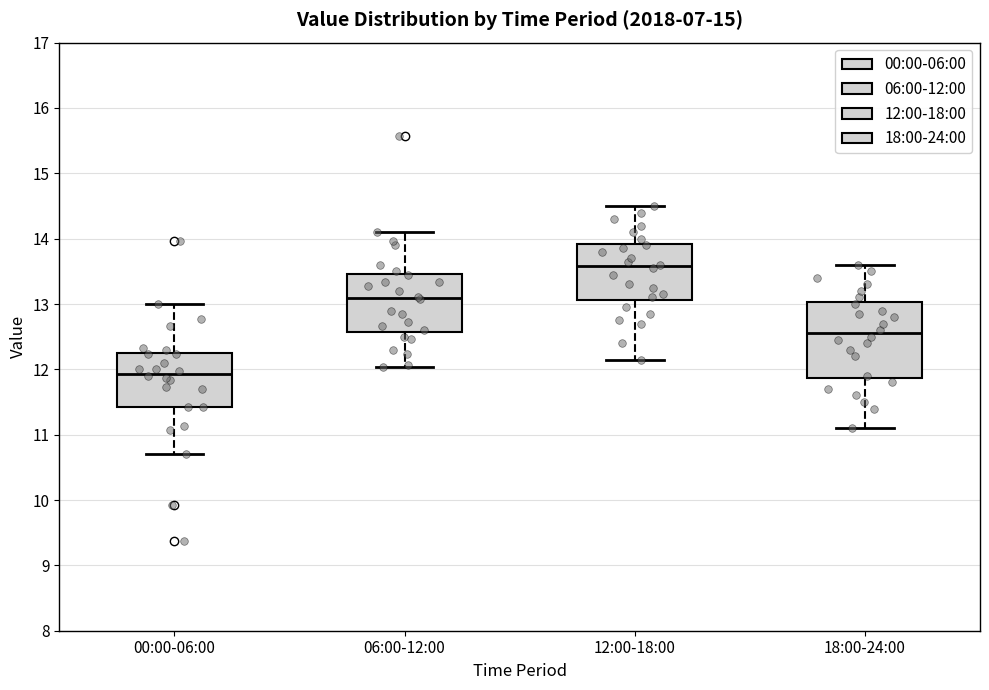

Reading left to right, read every box against the y-axis: the position of its median line, the range the box covers, and the ends of its whiskers. The values are not printed on the chart, so give them approximately, as read against the axis.

00:00-06:00: median 11.9, box 11.4 to 12.2, whiskers 10.7 to 13.0
06:00-12:00: median 13.1, box 12.6 to 13.5, whiskers 12.0 to 14.1
12:00-18:00: median 13.6, box 13.1 to 13.9, whiskers 12.2 to 14.5
18:00-24:00: median 12.6, box 11.9 to 13.0, whiskers 11.1 to 13.6